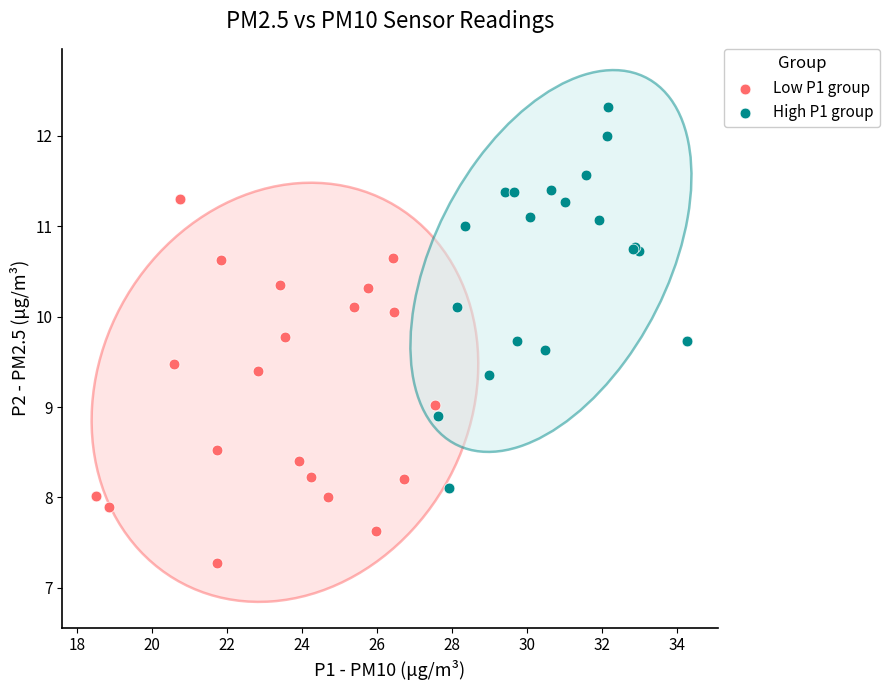

Which series contains the highest Y value?

High P1 group